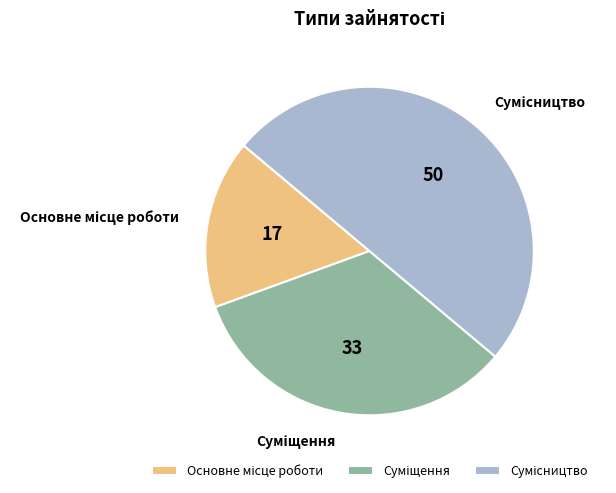

To the nearest percent, what is the combined percentage of Суміщення and Основне місце роботи?

50%